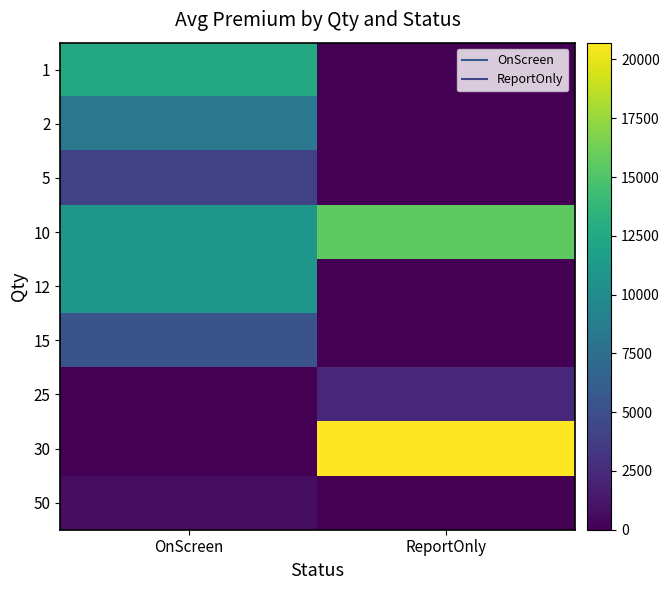

Reading left to right, list all the values displayed in this chart.

1: OnScreen=12500	ReportOnly=0
2: OnScreen=8200	ReportOnly=0
5: OnScreen=4000	ReportOnly=0
10: OnScreen=11000	ReportOnly=15583
12: OnScreen=11000	ReportOnly=0
15: OnScreen=5300	ReportOnly=0
25: OnScreen=0	ReportOnly=2300
30: OnScreen=0	ReportOnly=20713
50: OnScreen=800	ReportOnly=0